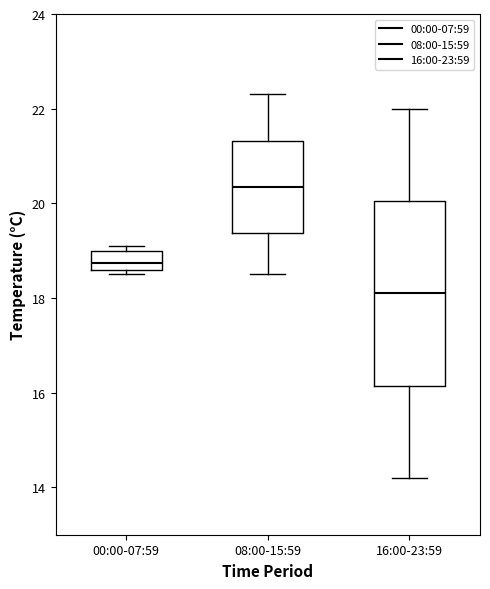

Where is the lower edge of the box for 00:00-07:59 on the y-axis? The values are not printed on the chart, so give them approximately, as read against the axis.

18.6